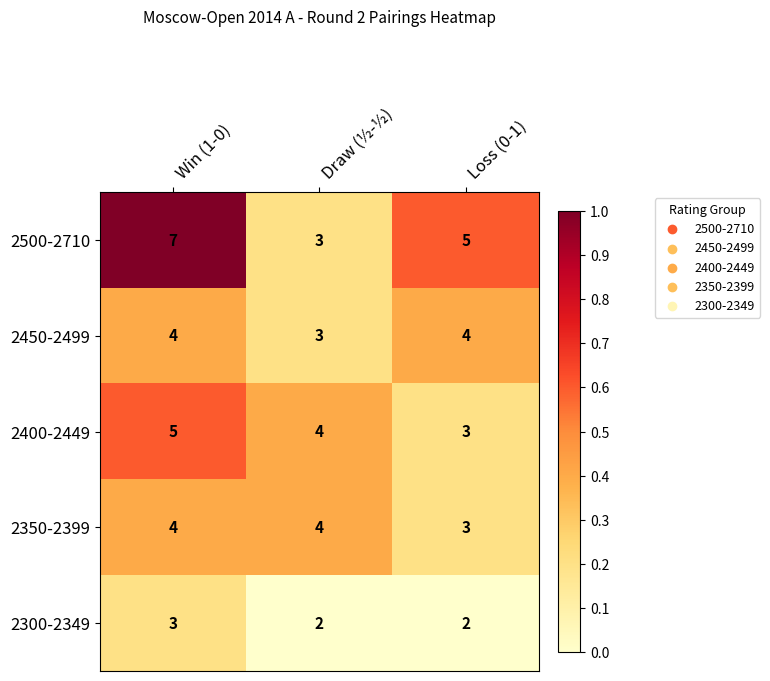

Which series has the largest total across all categories?

2500-2710